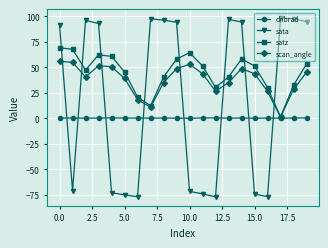

What is the smallest value displayed?

-77.0